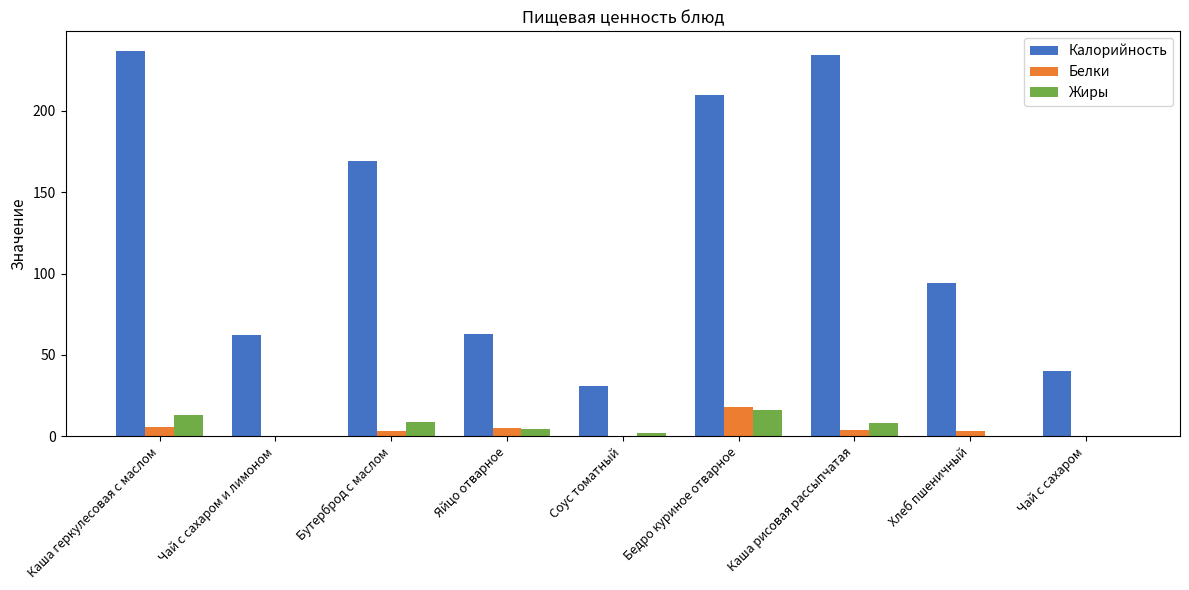

True or false: Жиры has a value of 0.1 at Чай с сахаром и лимоном.

True